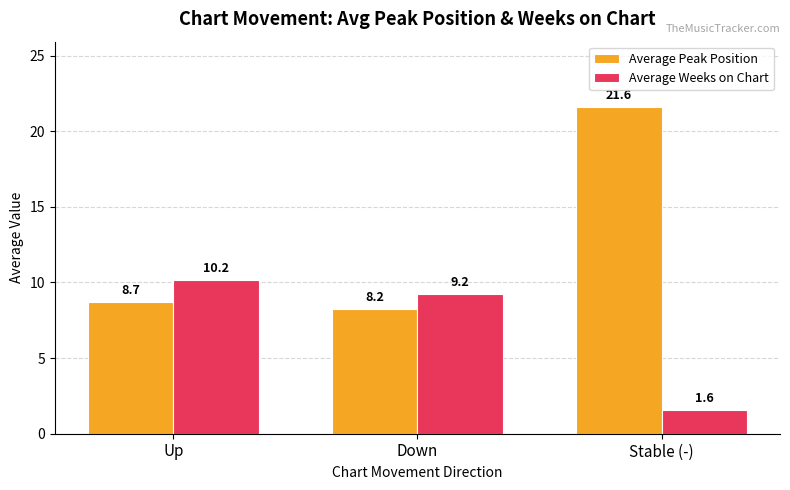

Which category has the lowest value across all series?

Stable (-)